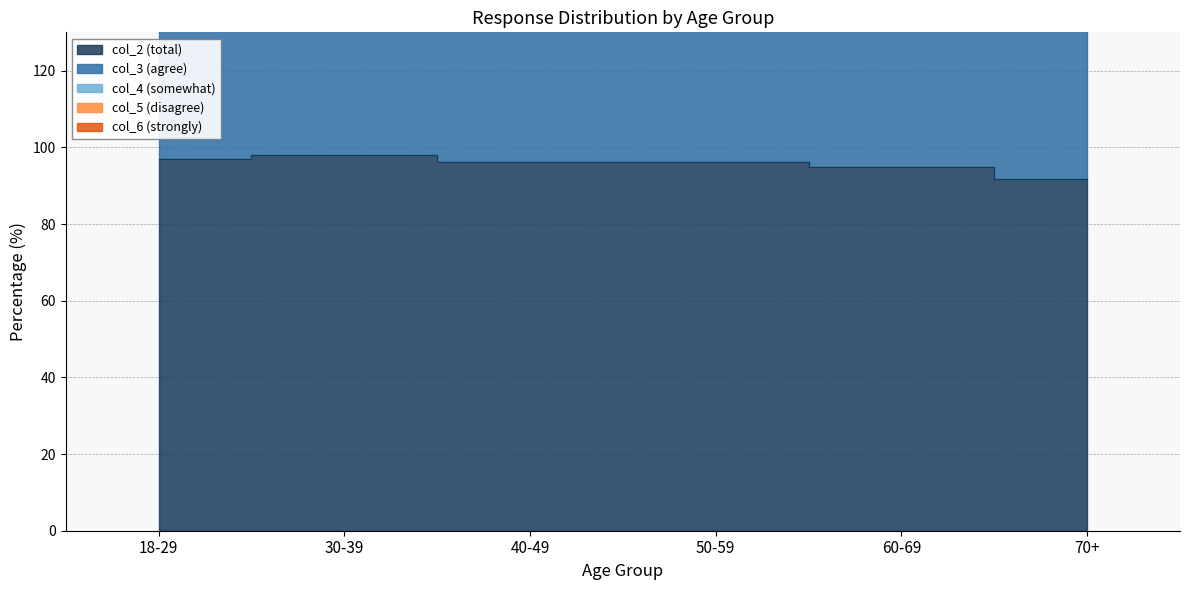

How many categories are shown in the chart?

6